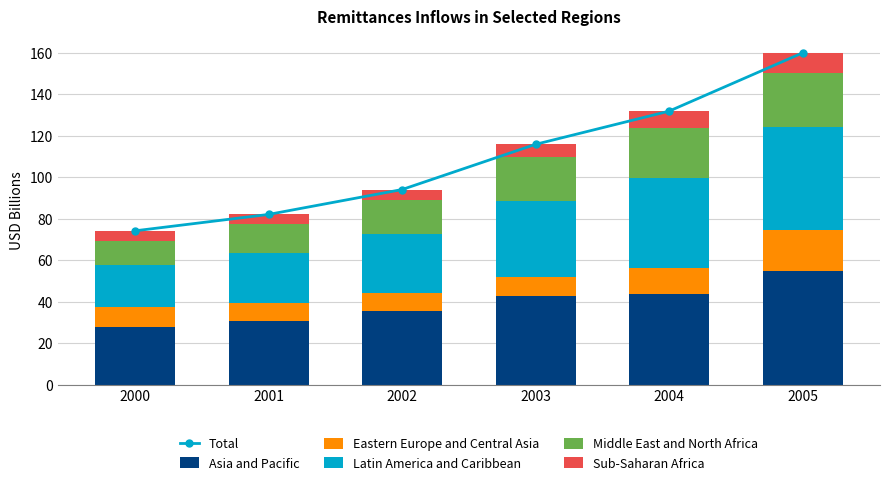

What is the average value of the Eastern Europe and Central Asia series?

11.4